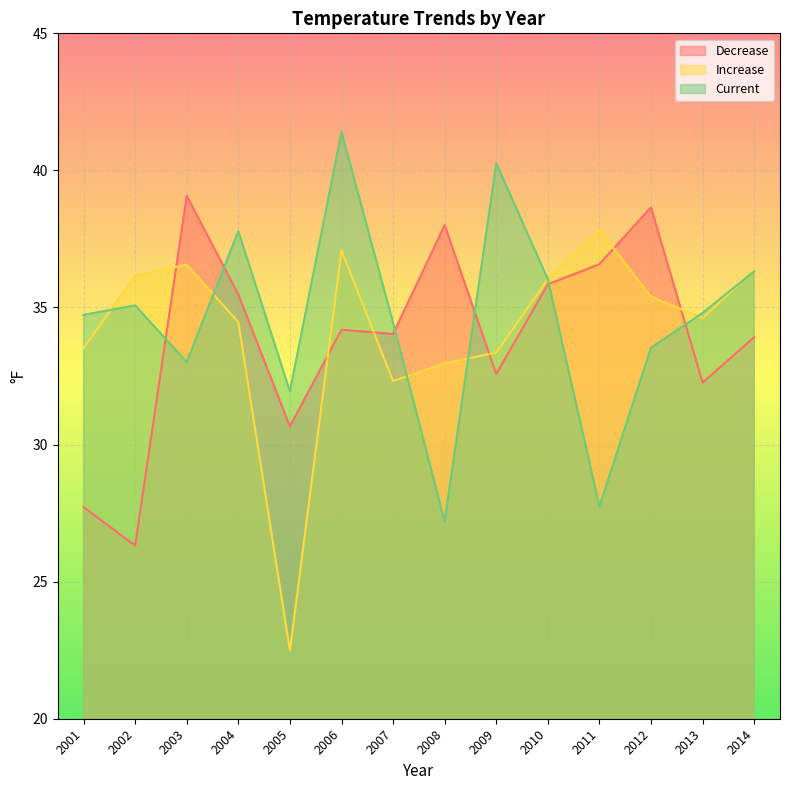

Which has a higher value, 2013 or 2003?

2003